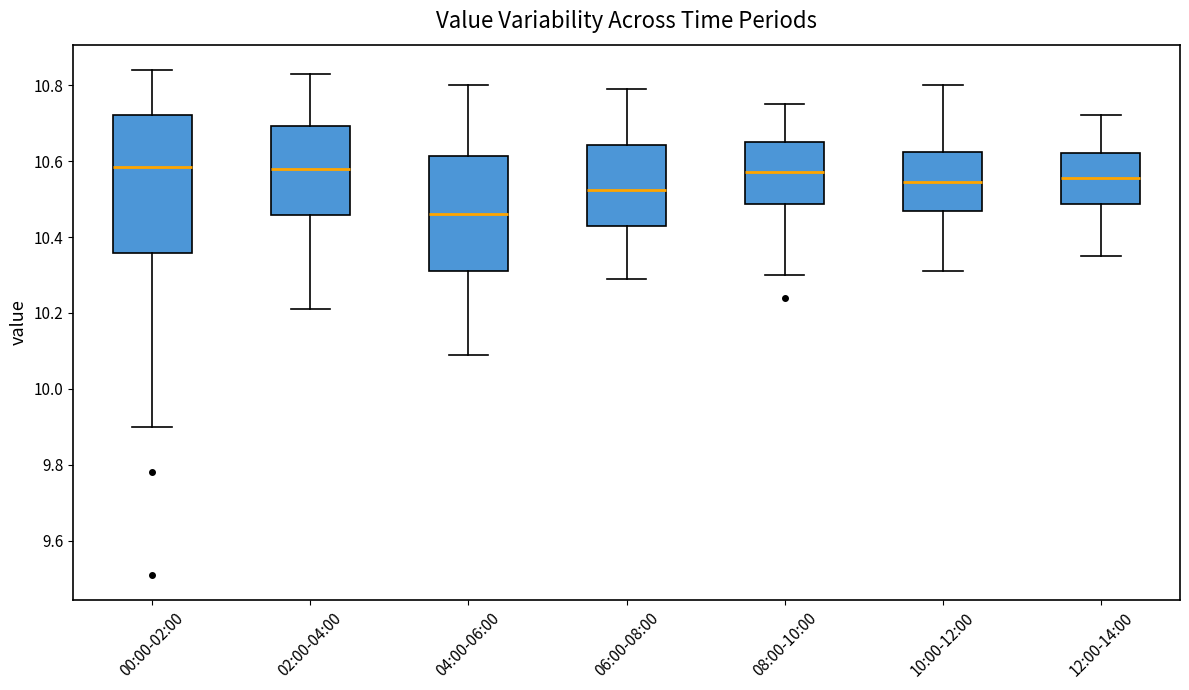

Which box's median line is the lowest?

04:00-06:00